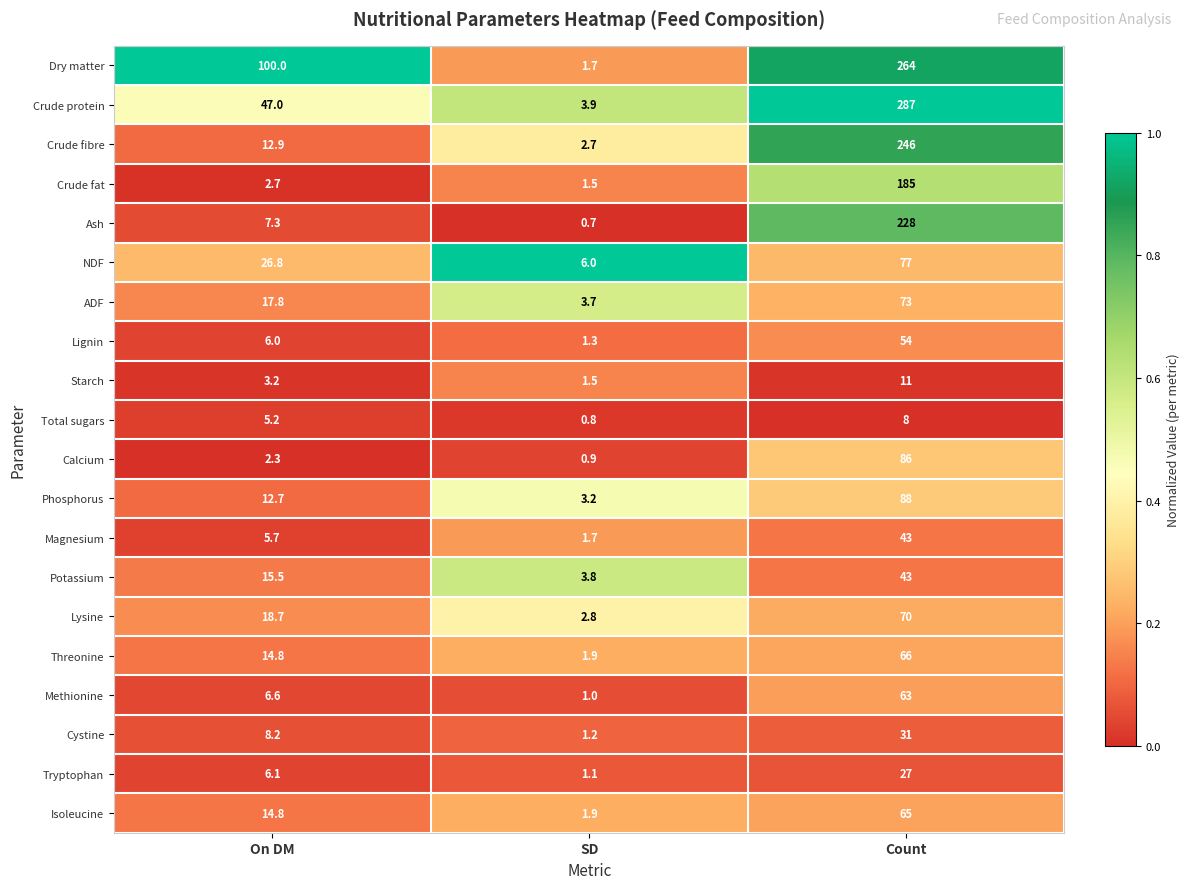

What is the average value of the Crude protein series?

112.6